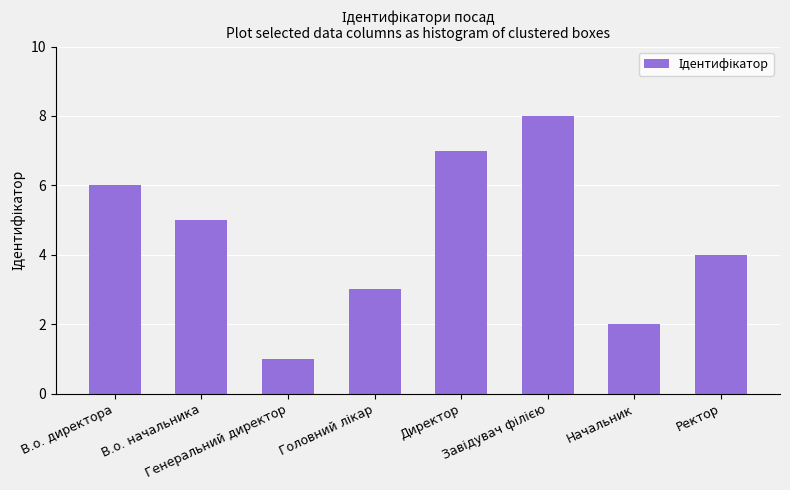

What is the sum of all values?

36